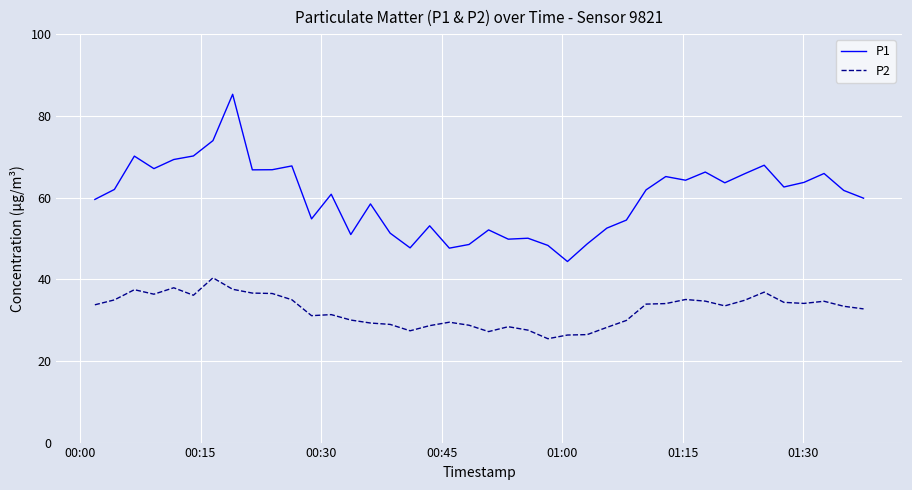

List the series in order of their peak value, lowest first.

P2, P1